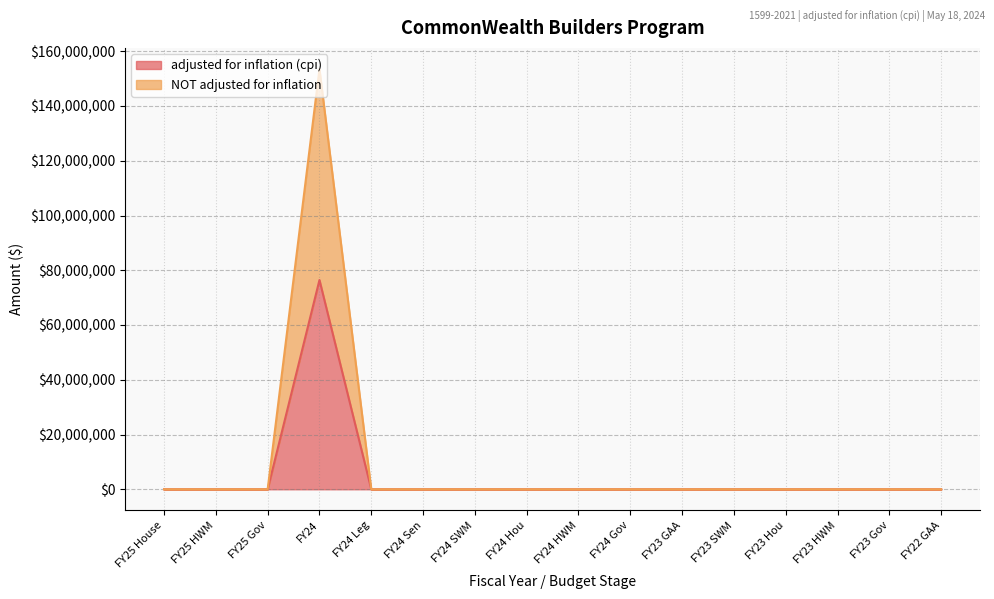

True or false: NOT adjusted for inflation and adjusted for inflation (cpi) intersect in this chart.

False